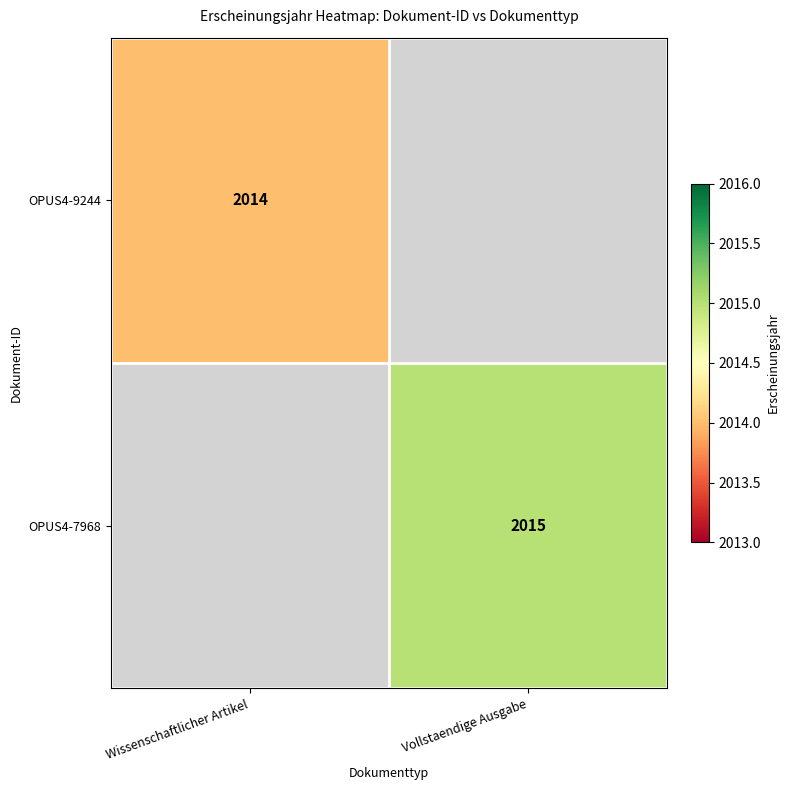

What is the minimum value shown in the chart?

2014.0